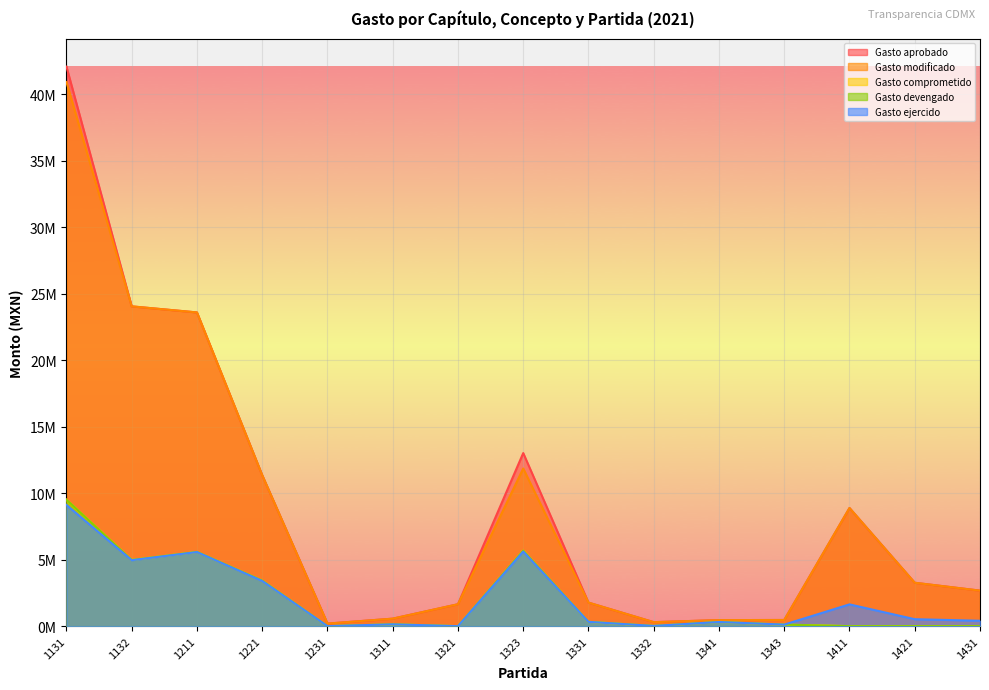

True or false: Gasto comprometido and Gasto aprobado intersect in this chart.

False